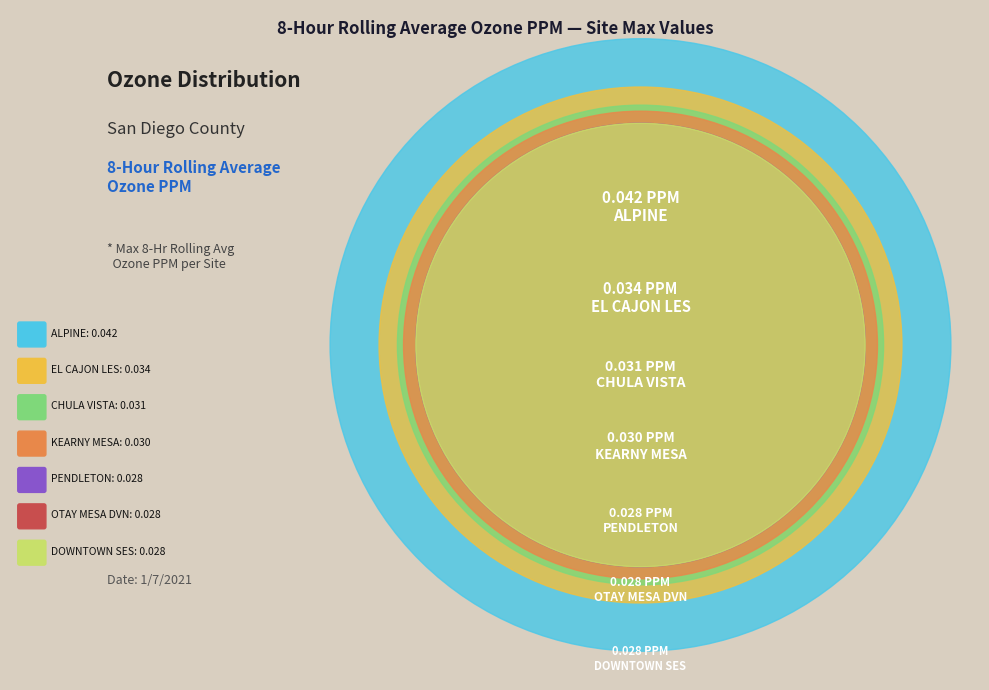

Count the number of slices in the pie.

7